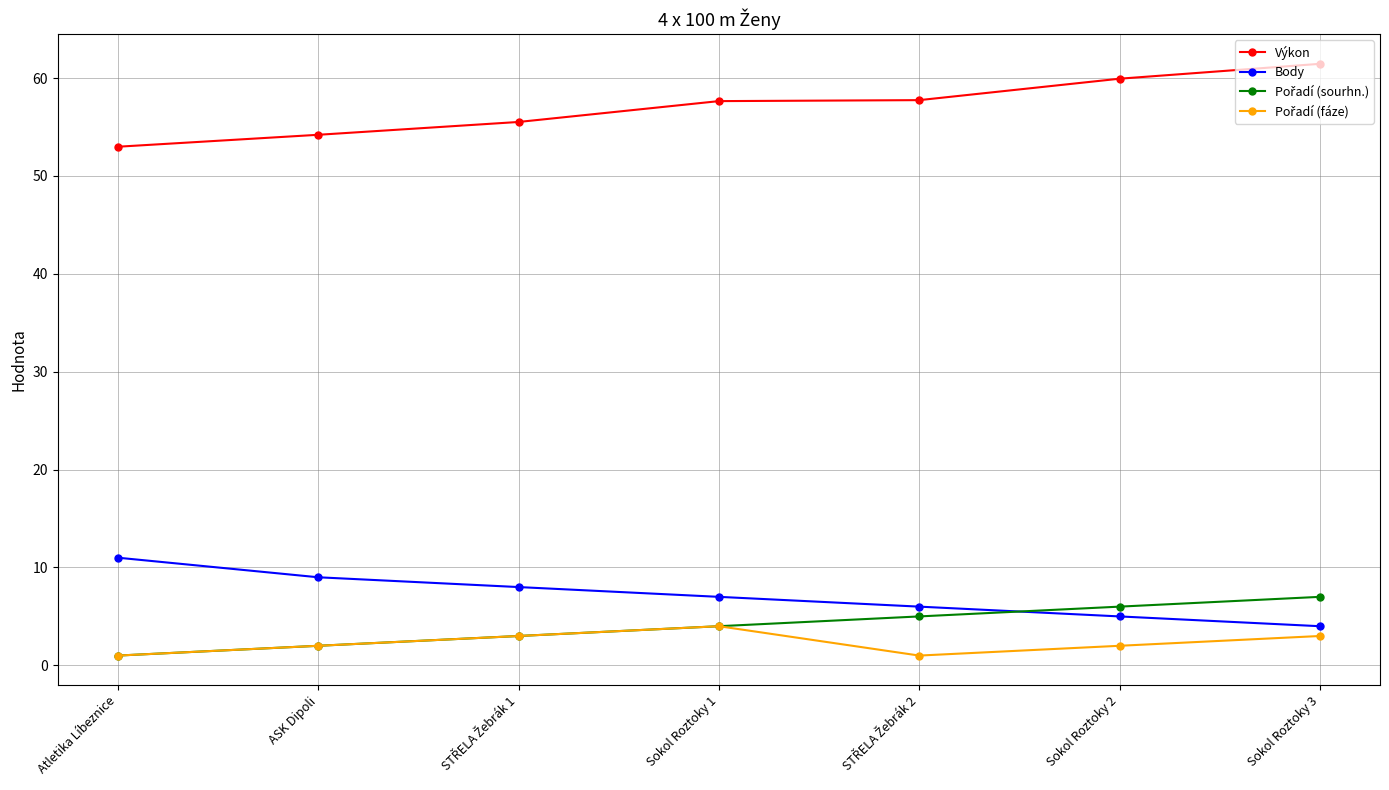

What is the maximum value shown in the chart?

61.5